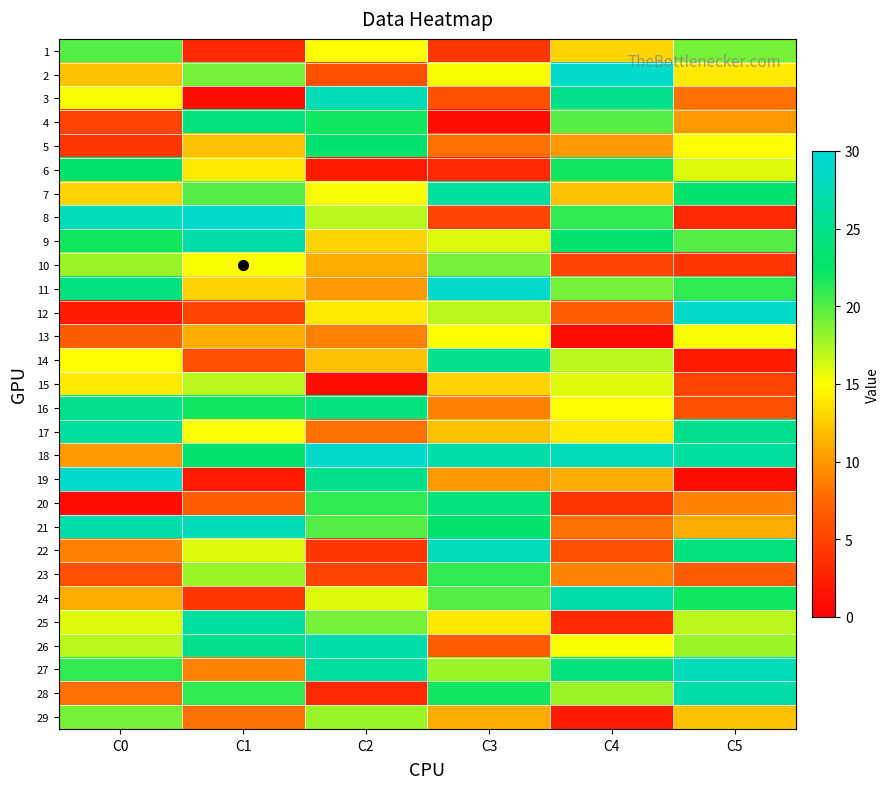

At which category is the sum across all series the highest?

C3